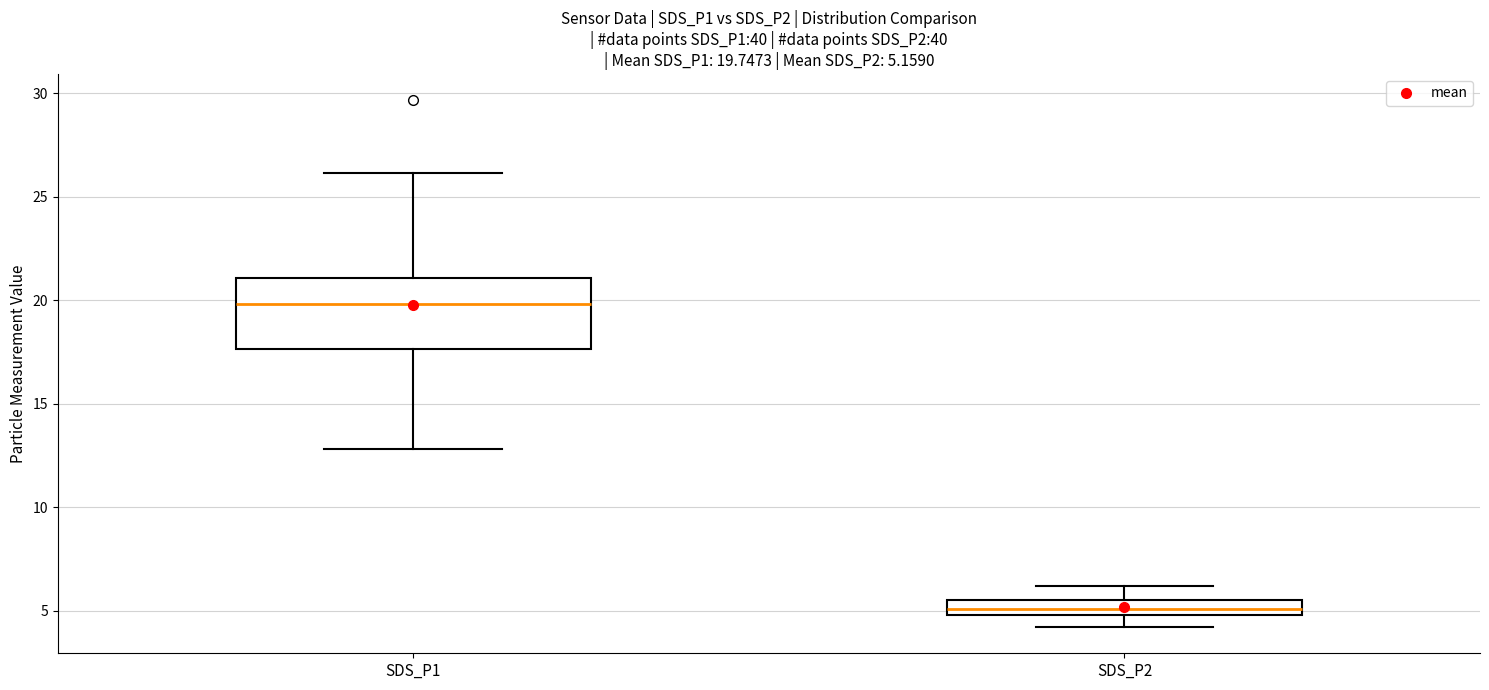

Which box is the tallest, from its lower edge to its upper edge?

SDS_P1